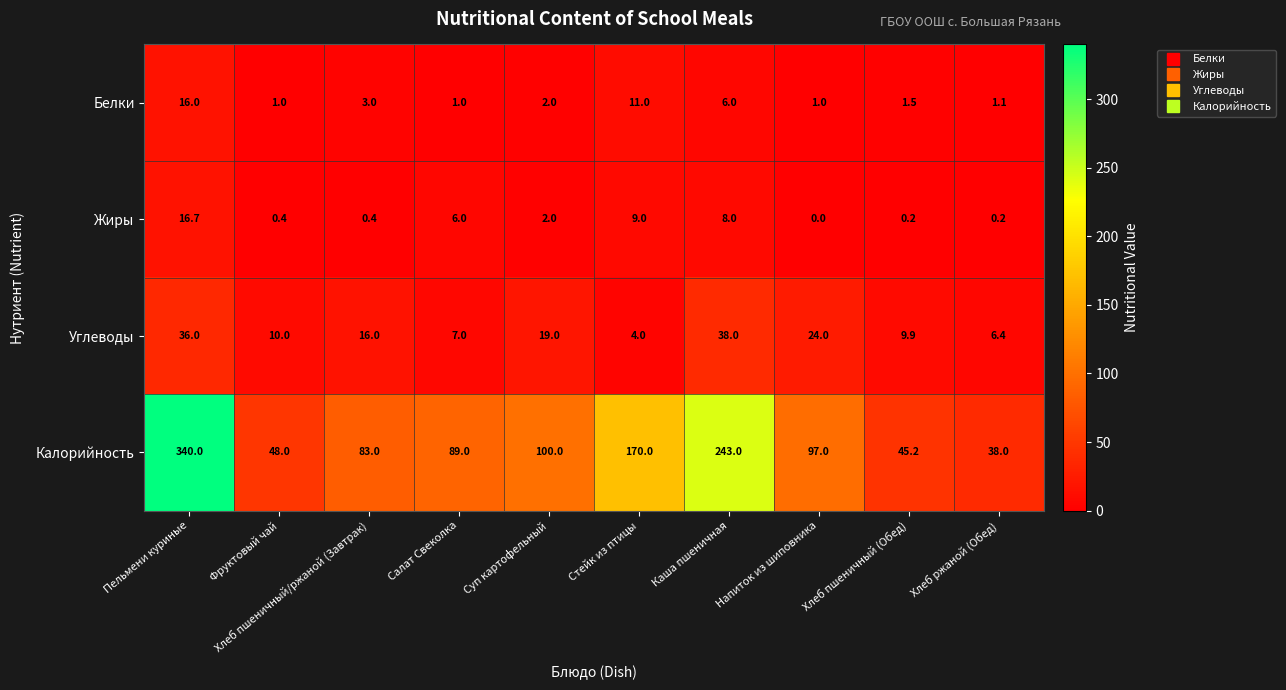

The Жиры series shows 10.7 at Напиток из шиповника. True or false?

False